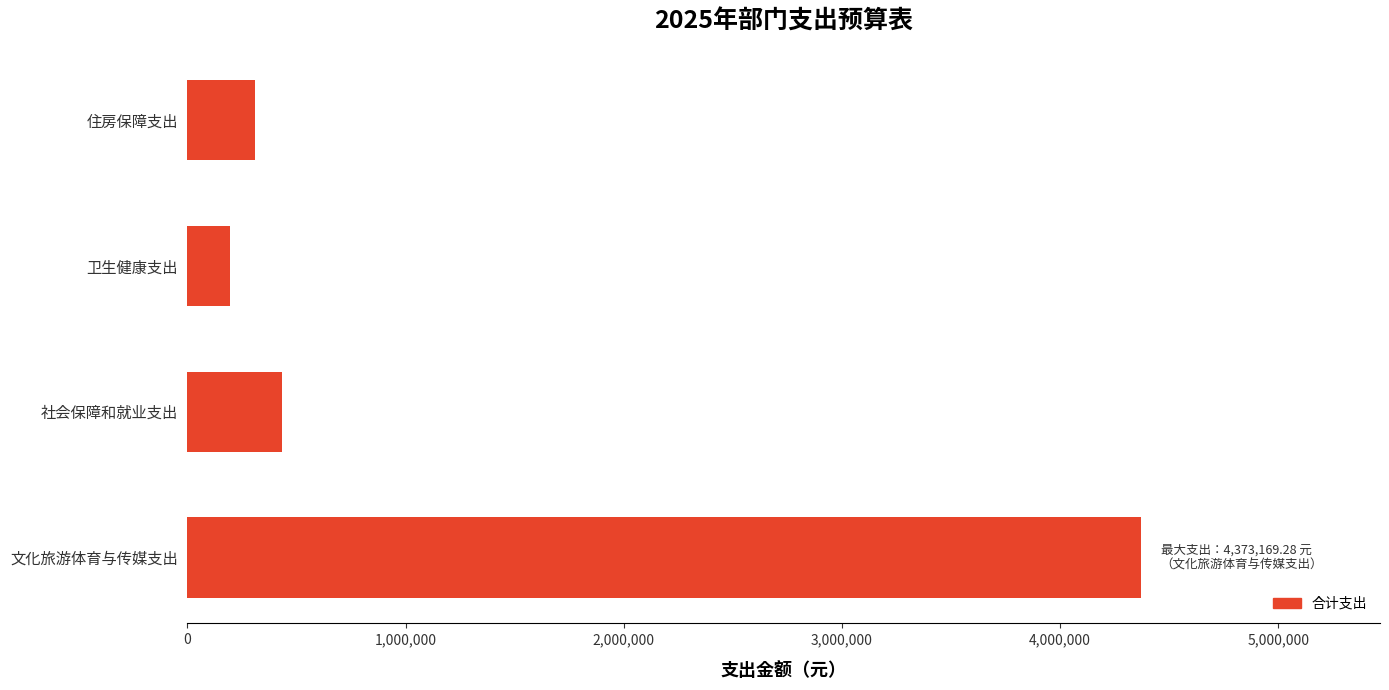

At which label is the value closest to 2284219?

社会保障和就业支出